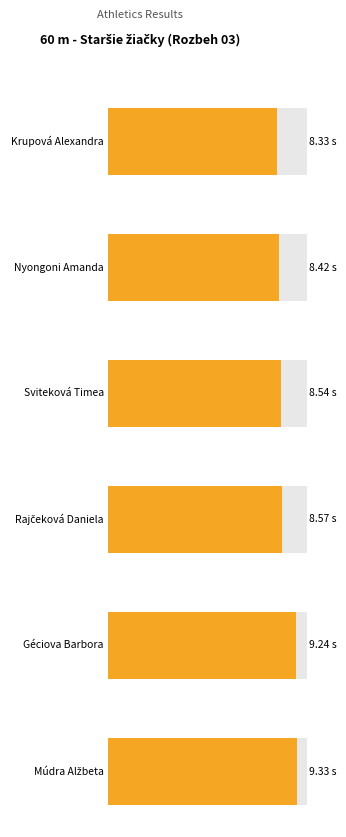

List the labels in order of Výkon value, largest first.

Múdra Alžbeta, Géciova Barbora, Rajčeková Daniela, Sviteková Timea, Nyongoni Amanda, Krupová Alexandra